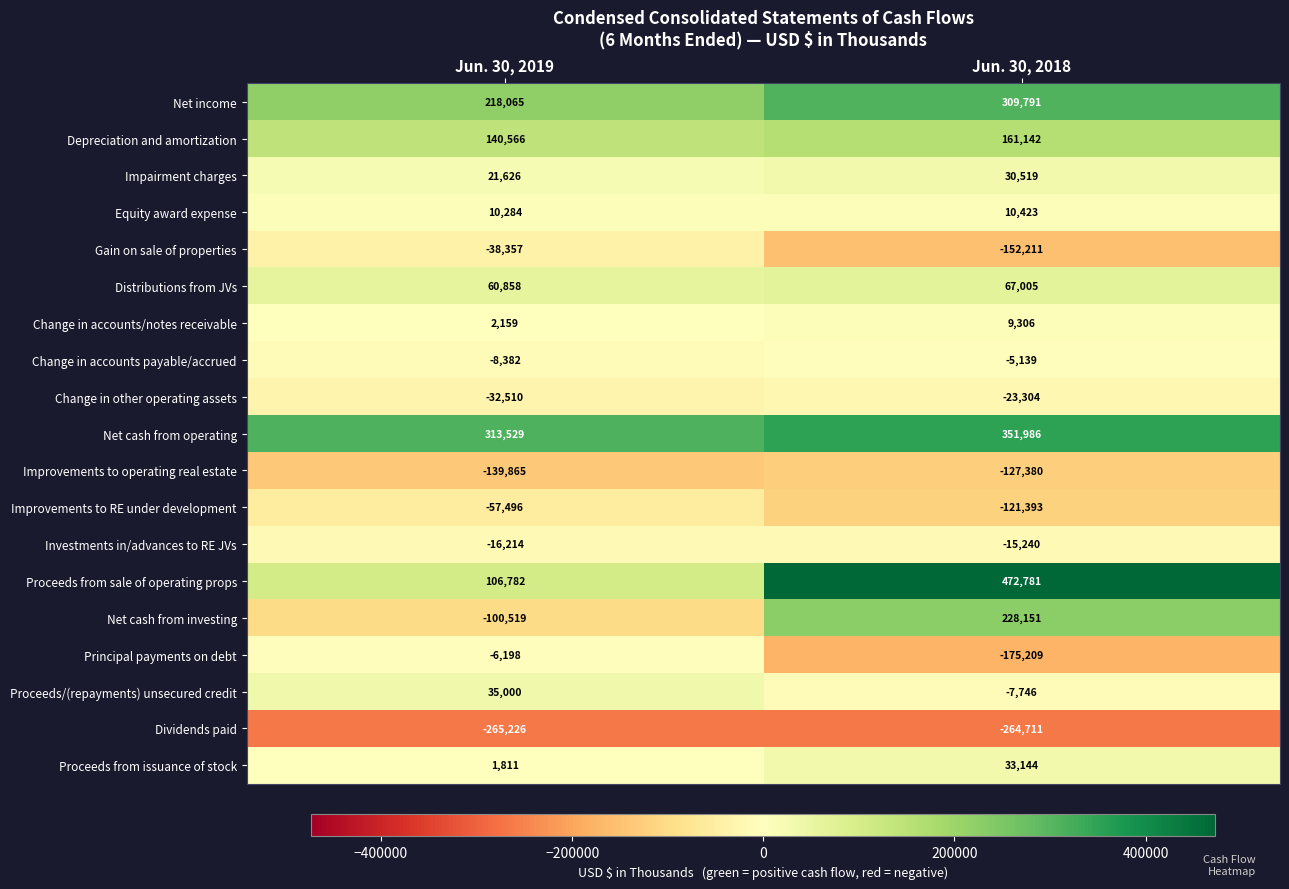

What is the spread (max minus min) of values at Jun. 30, 2018?

737492